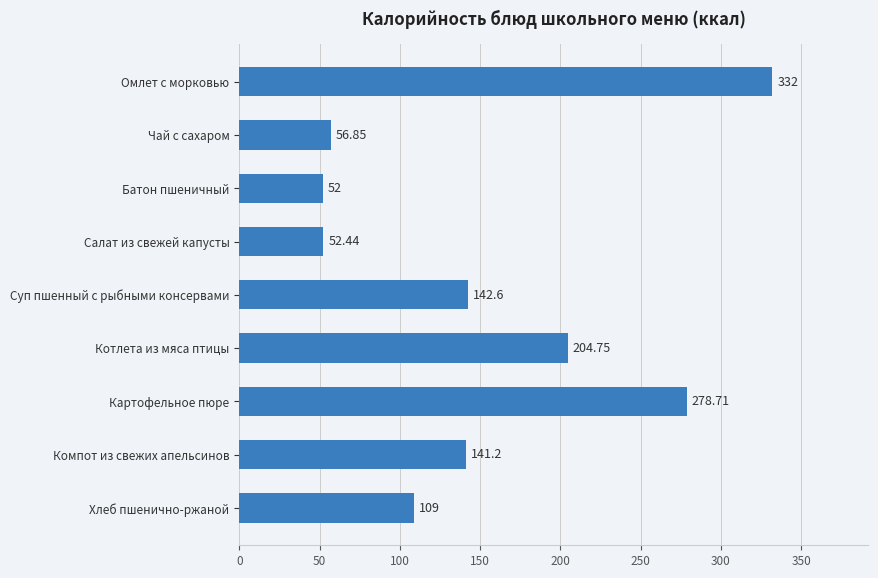

Approximately how many times larger is the value at Суп пшенный с рыбными консервами compared to Компот из свежих апельсинов?

1.0